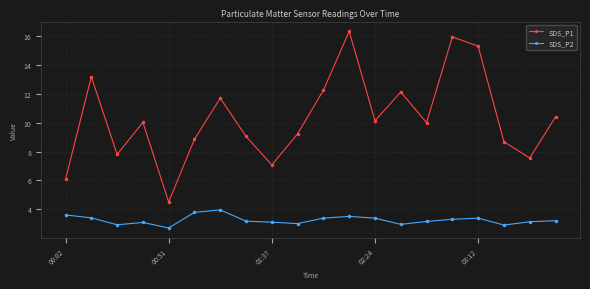

List the series in order of their overall mean, lowest first.

SDS_P2, SDS_P1